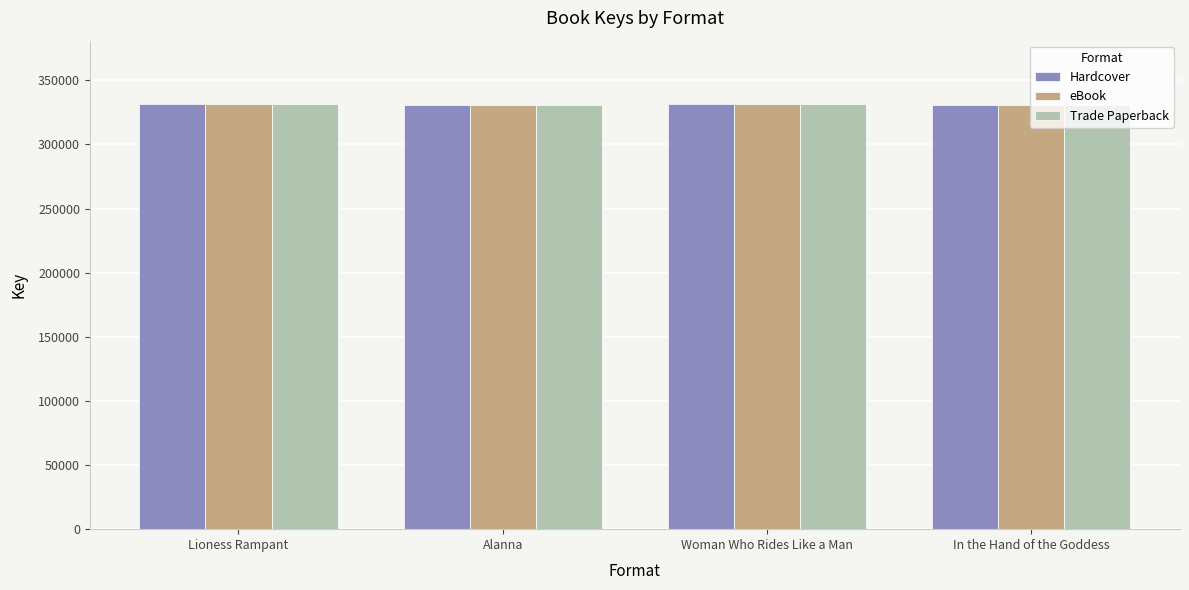

What are all the series names shown in the legend?

Hardcover, eBook, Trade Paperback